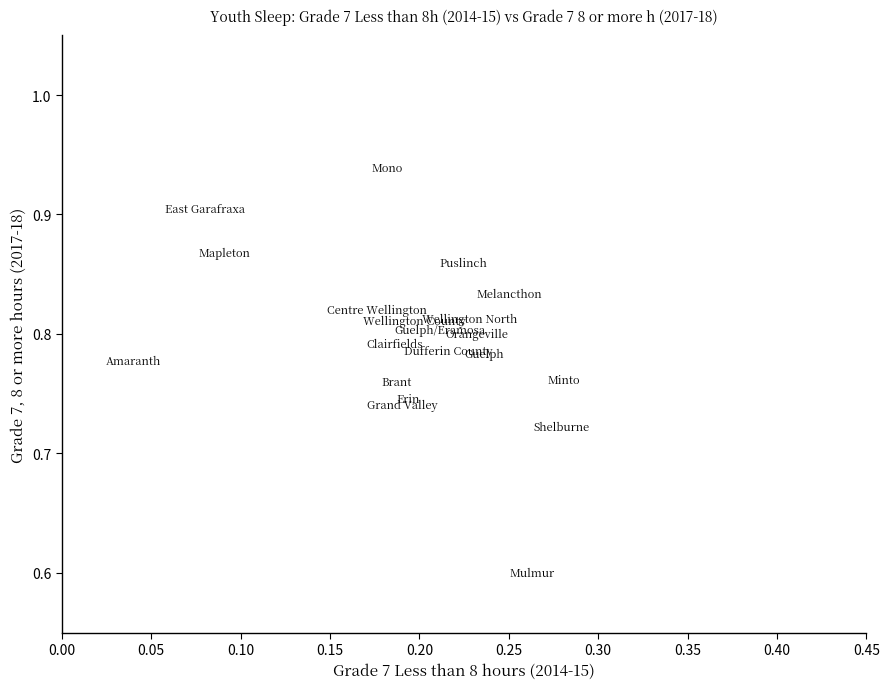

What is the range of Y values (max minus min)?

0.3